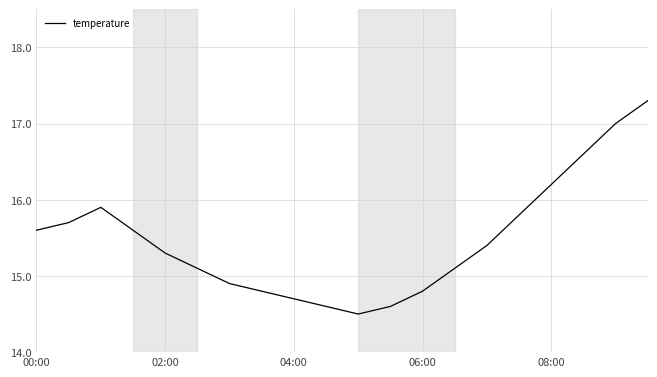

What is the difference between the maximum and minimum values?

2.8